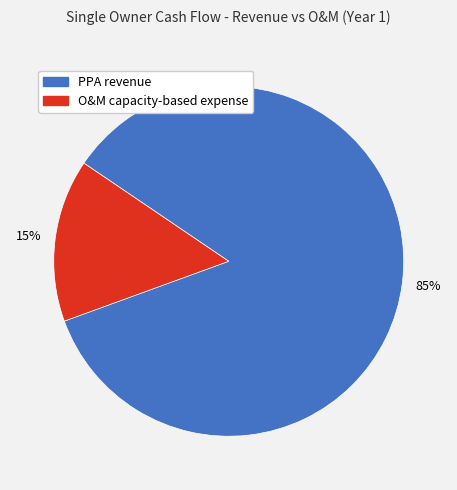

To the nearest percent, what percentage of the pie is O&M capacity-based expense?

15%